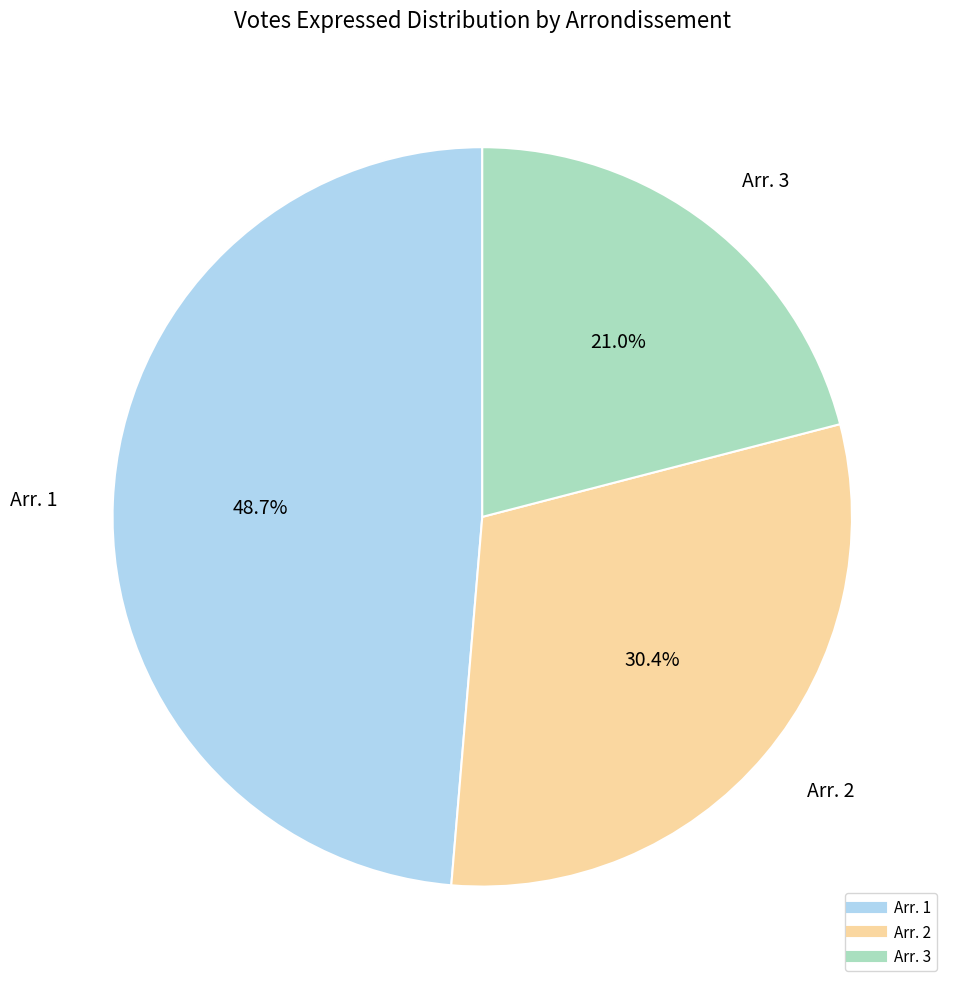

Is there any slice that represents more than half of the pie?

No